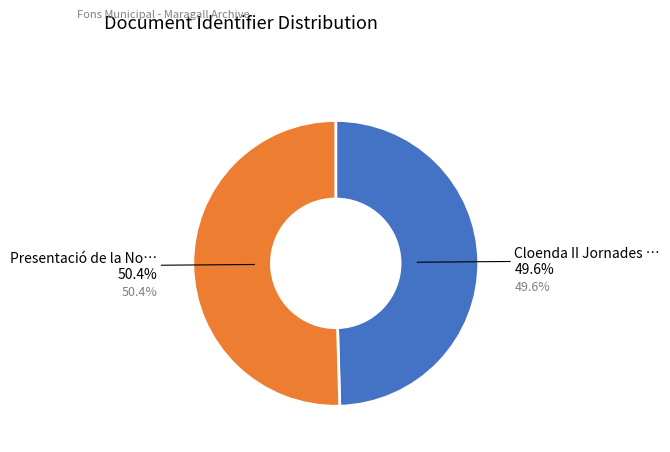

True or false: Cloenda II Jornades de Ciutat Vella accounts for 61% of the total.

False